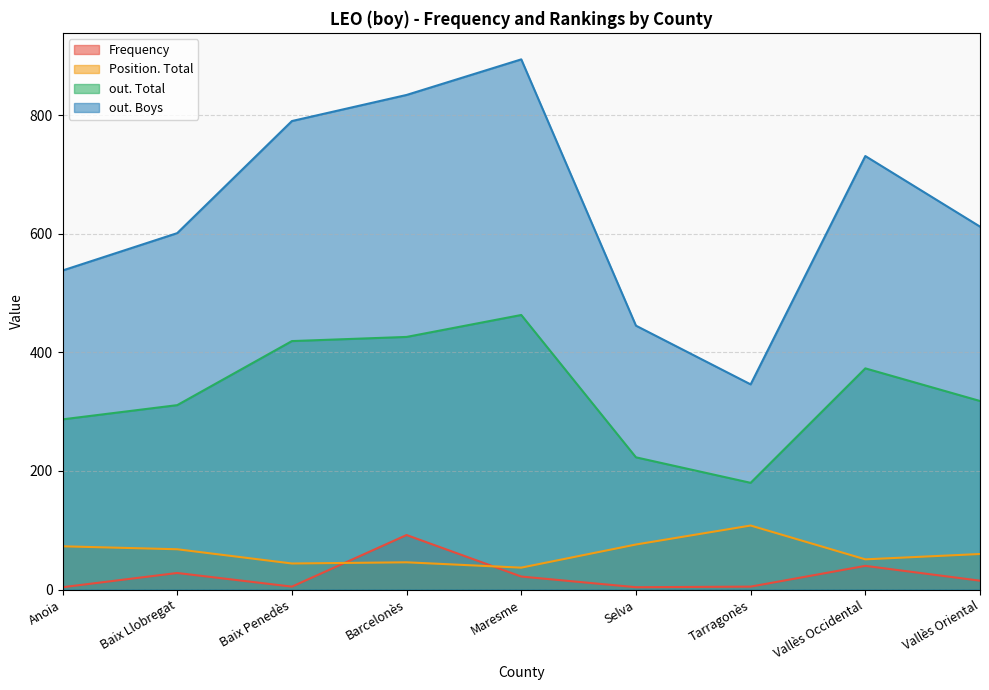

Reading left to right, what are all the values shown in this chart?

Frequency: 4	28	5	92	22	4	5	40	15
Position. Total: 73	68	44	46	37	76	108	51	60
out. Total: 287	311	419	426	463	223	180	373	318
out. Boys: 538	601	790	834	894	445	346	731	612